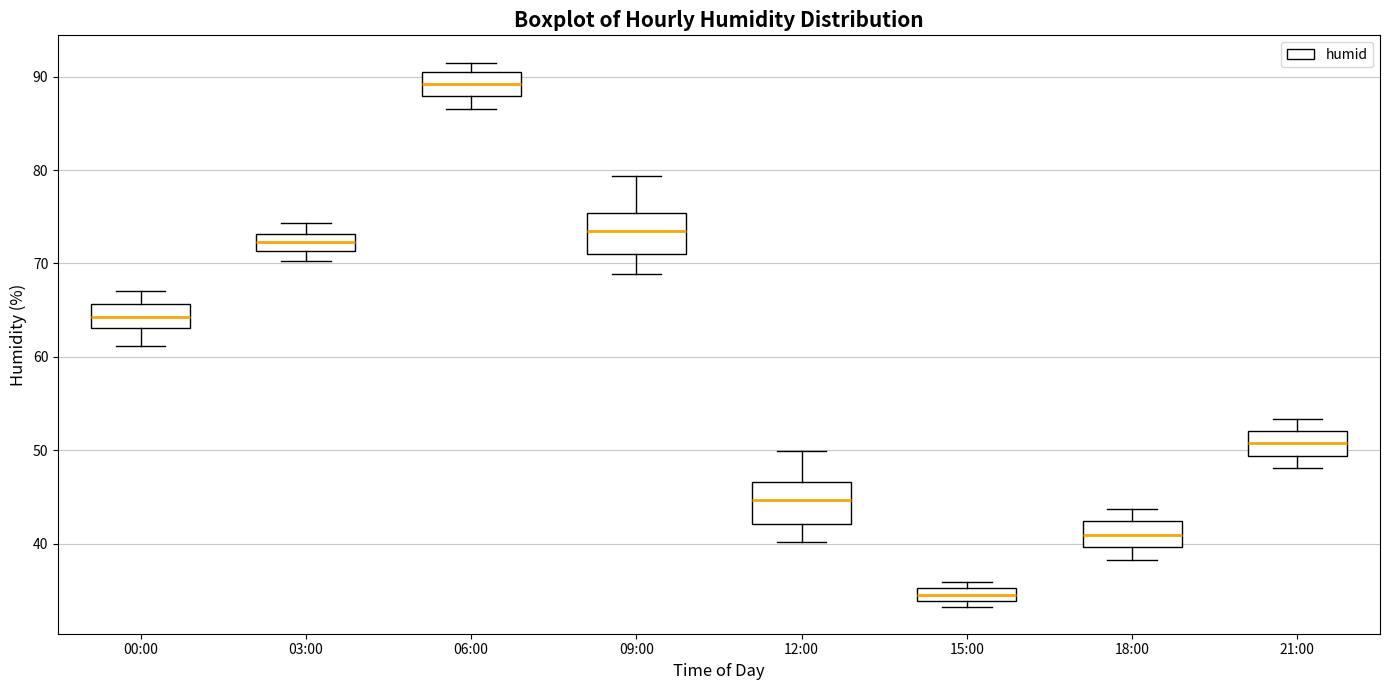

Where is the upper edge of the box for 12:00 on the y-axis? The values are not printed on the chart, so give them approximately, as read against the axis.

47